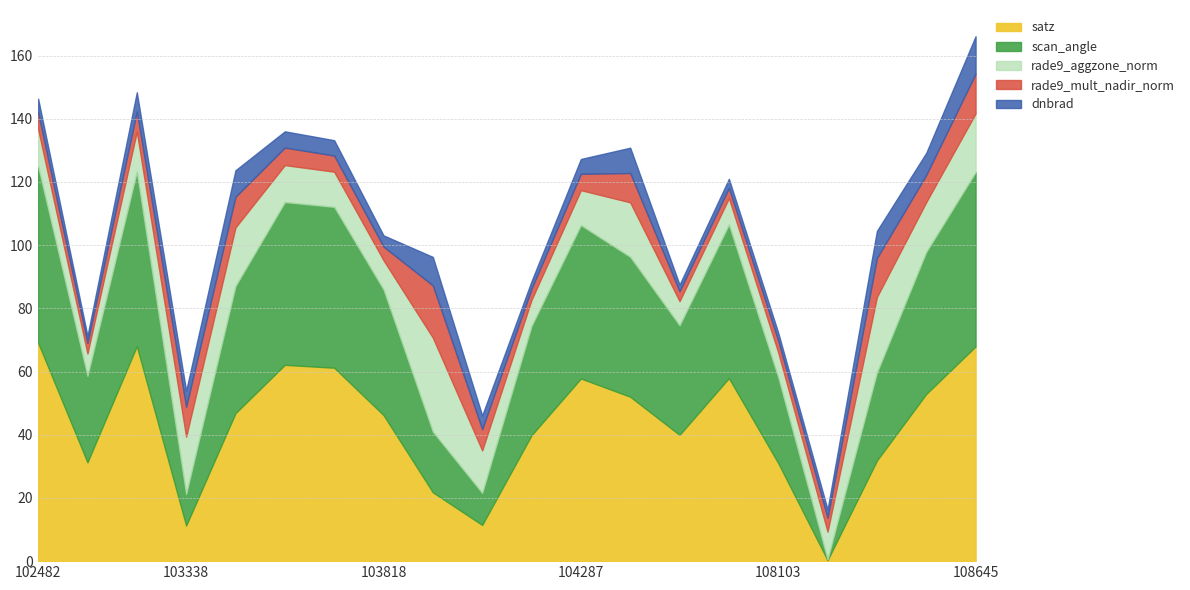

Which label corresponds to the smallest value in the chart?

108281